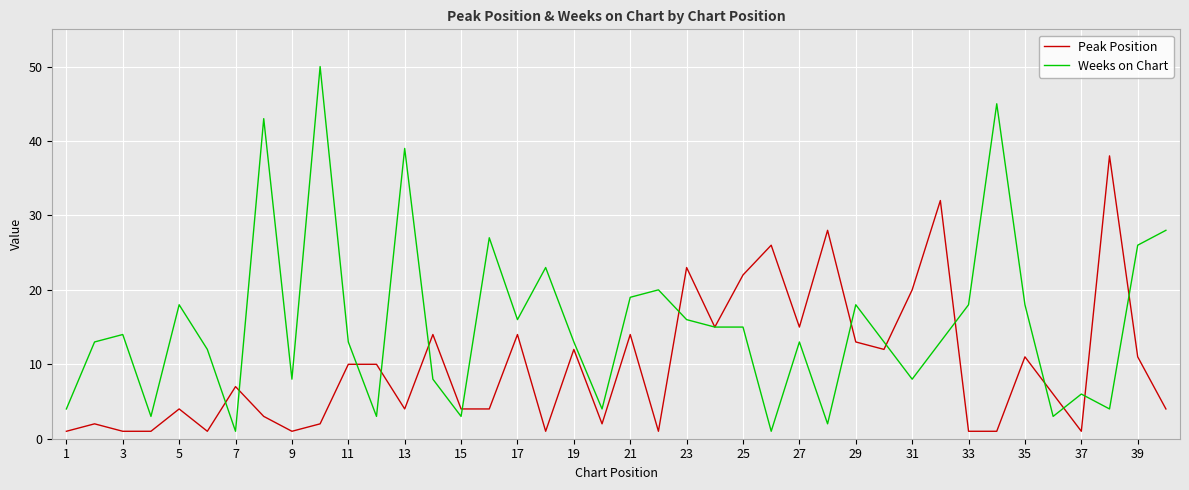

Which series has the widest spread of values?

Weeks on Chart